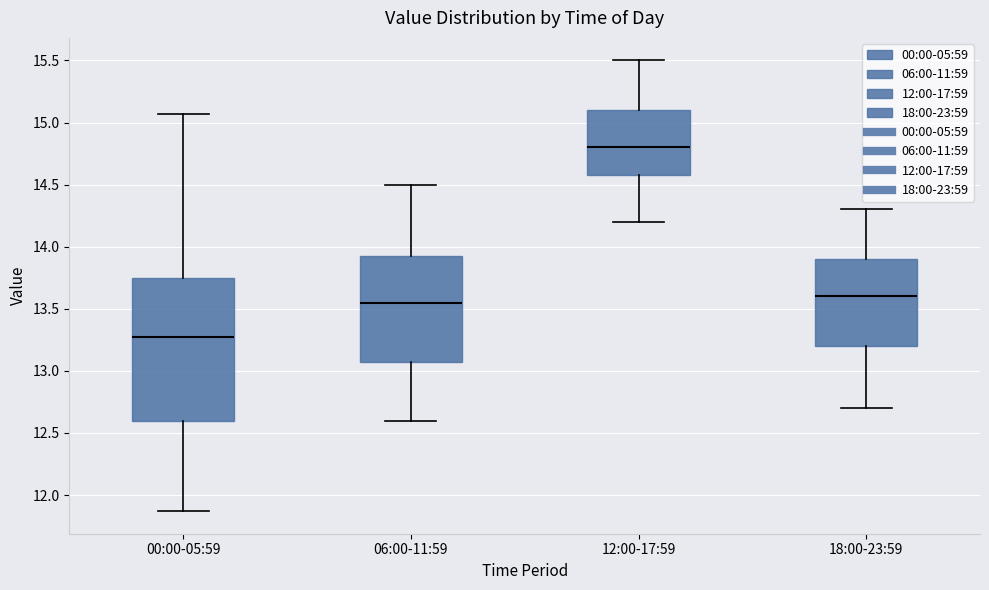

Which box has the highest median line?

12:00-17:59